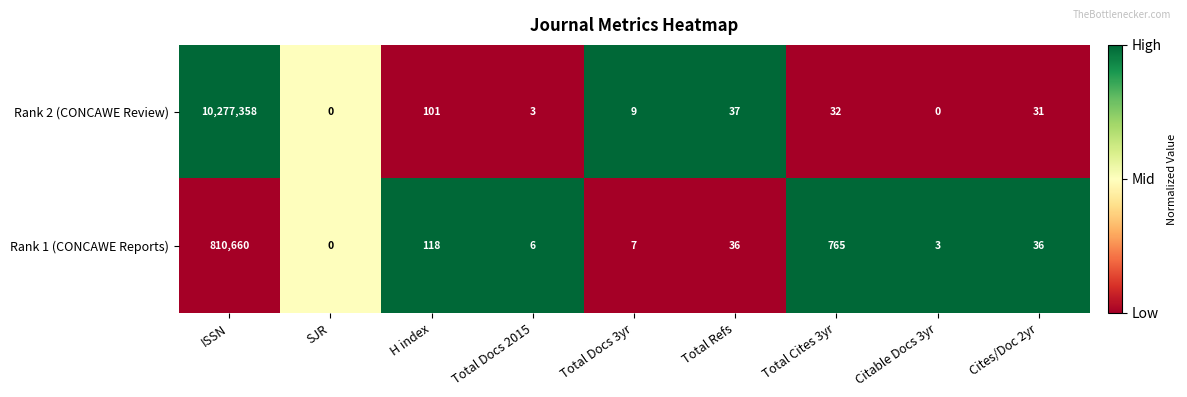

Where does the Rank 1 (CONCAWE Reports) series first go above 36?

ISSN